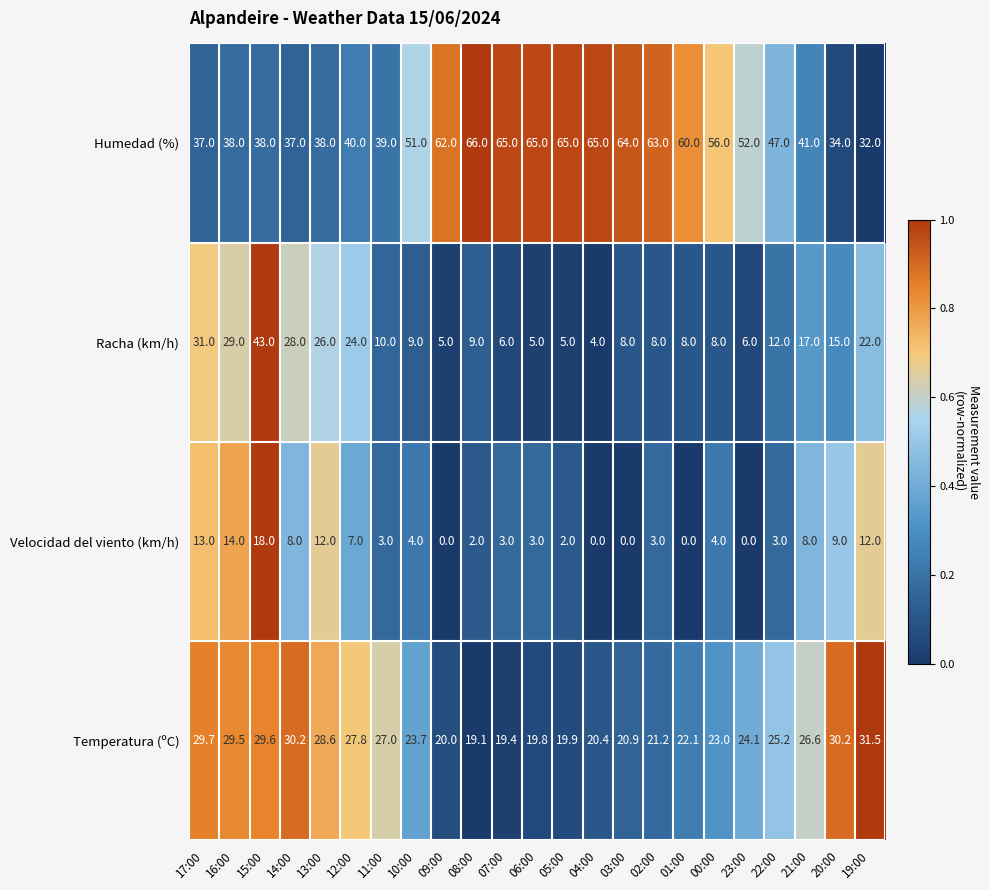

At which category is the sum across all series the highest?

15:00